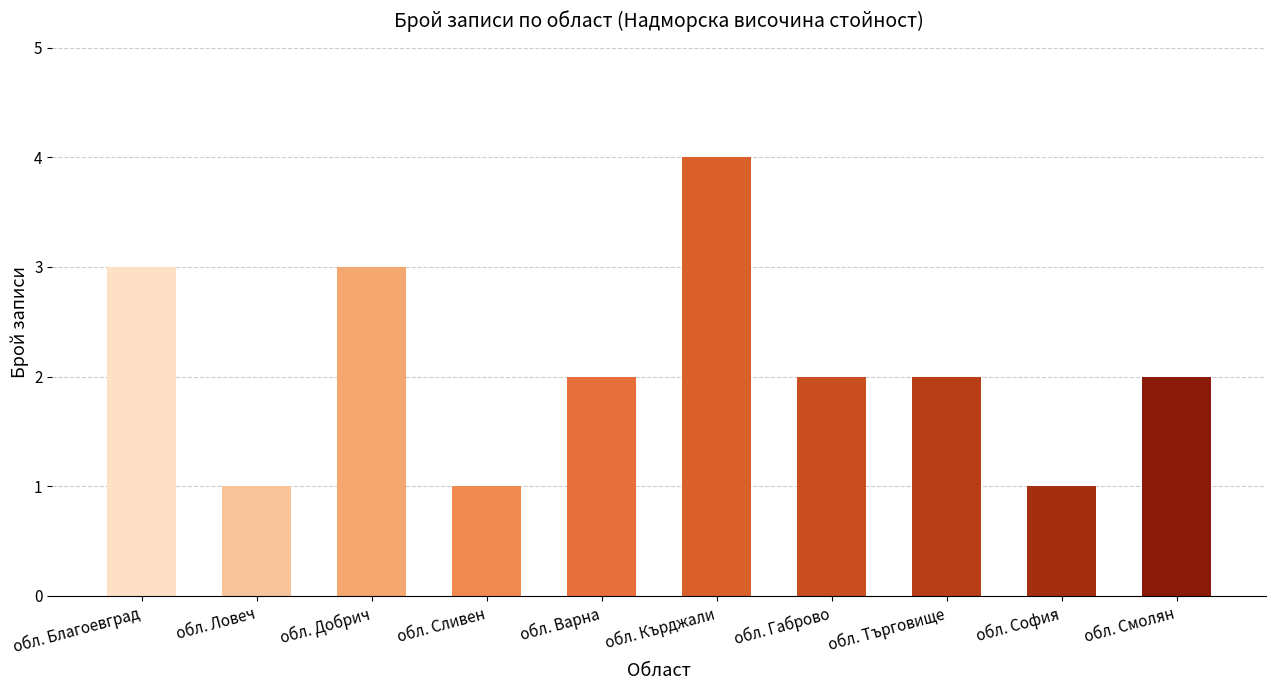

What is the sum of the values at обл. Търговище and обл. Кърджали?

6